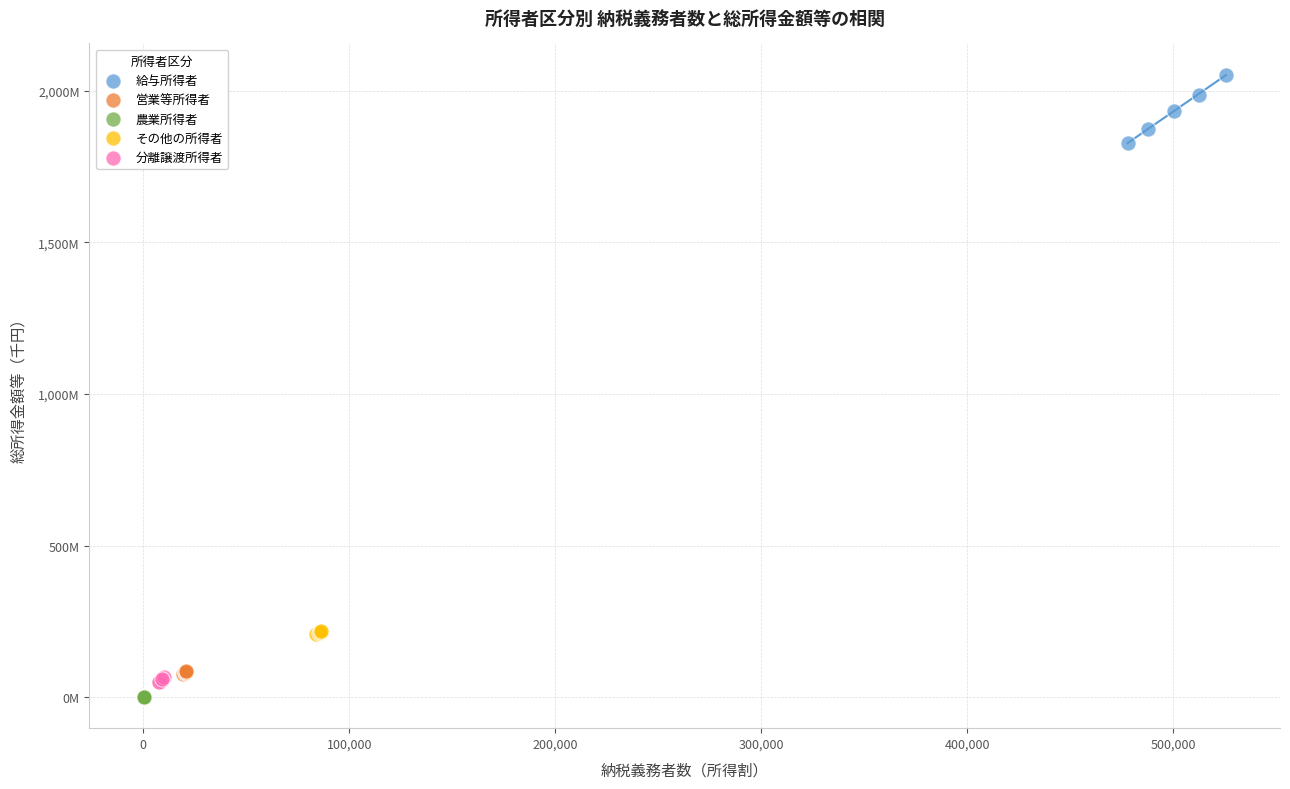

Which series reaches the minimum Y coordinate?

農業所得者